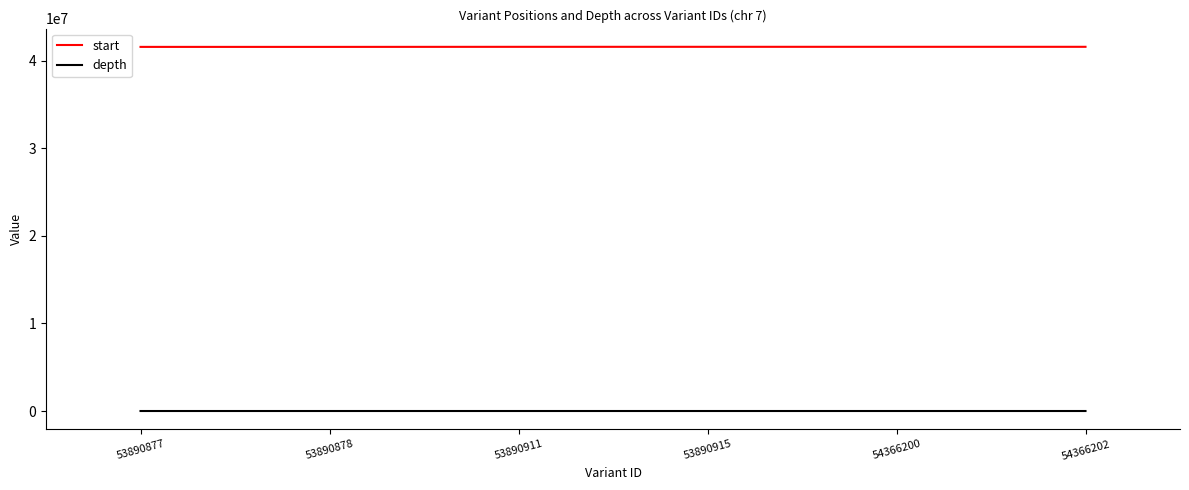

True or false: start and depth intersect in this chart.

False